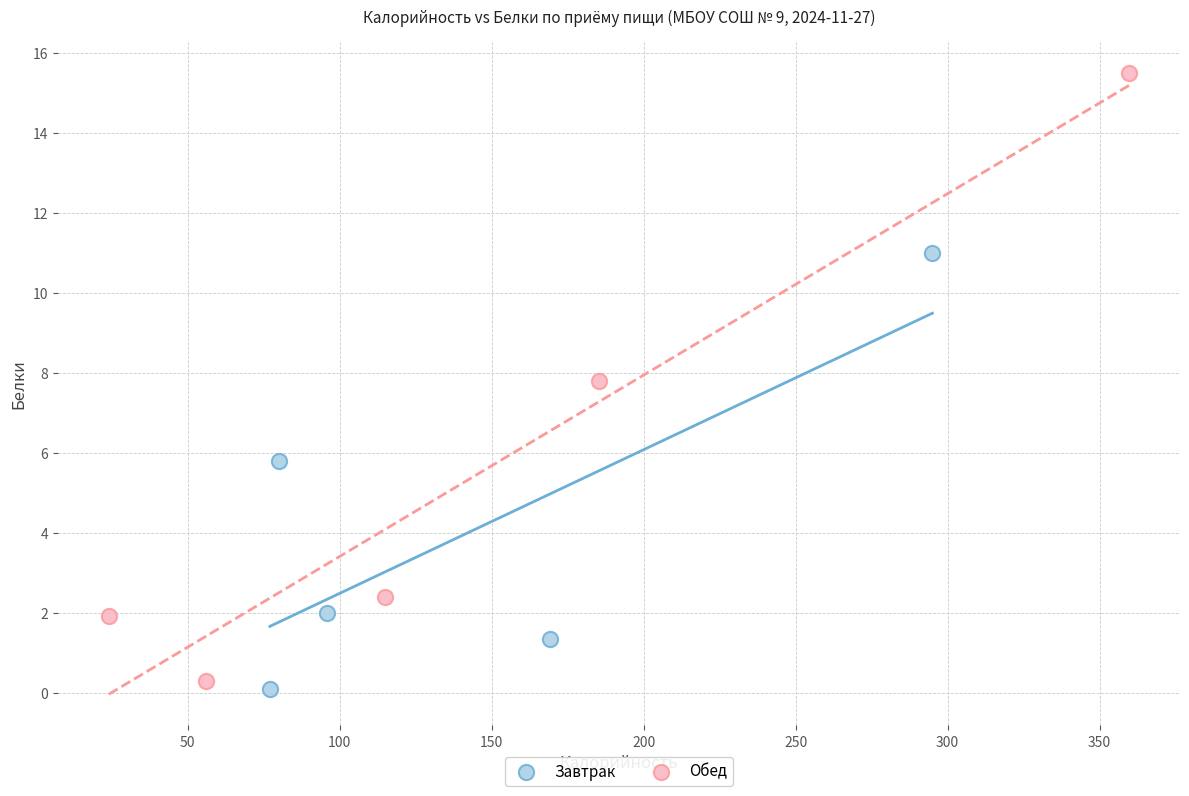

Which series contains the lowest Y value?

Завтрак